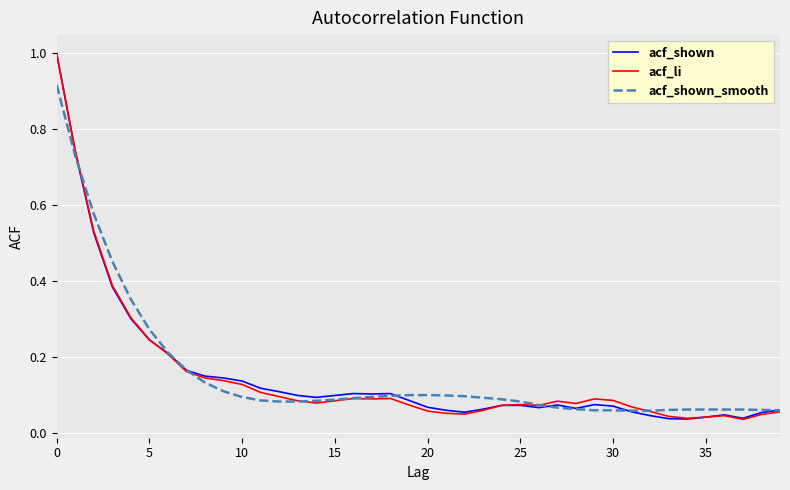

What is the maximum value for acf_shown?

1.0